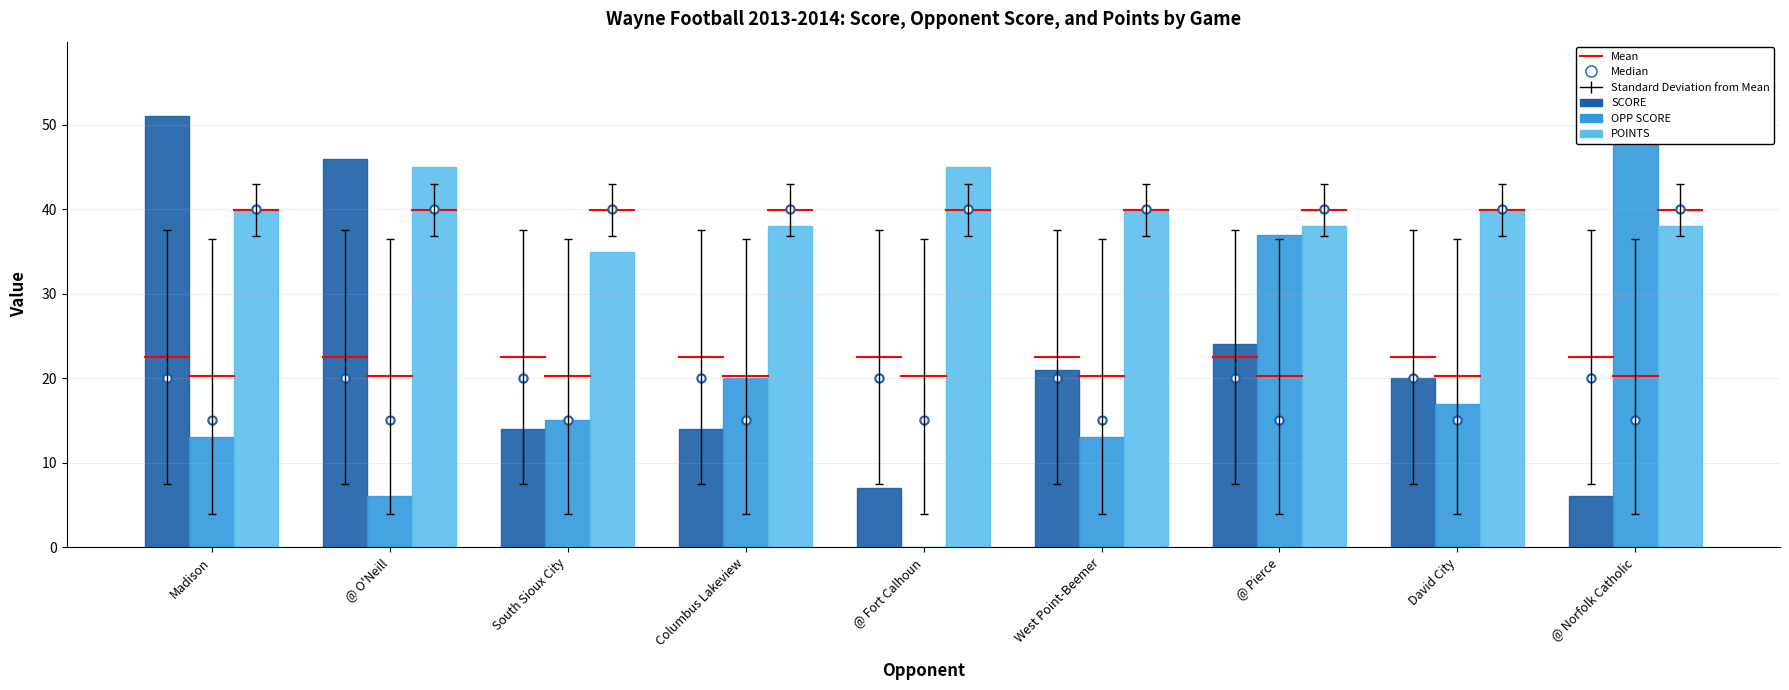

How many bars are there in total?

27